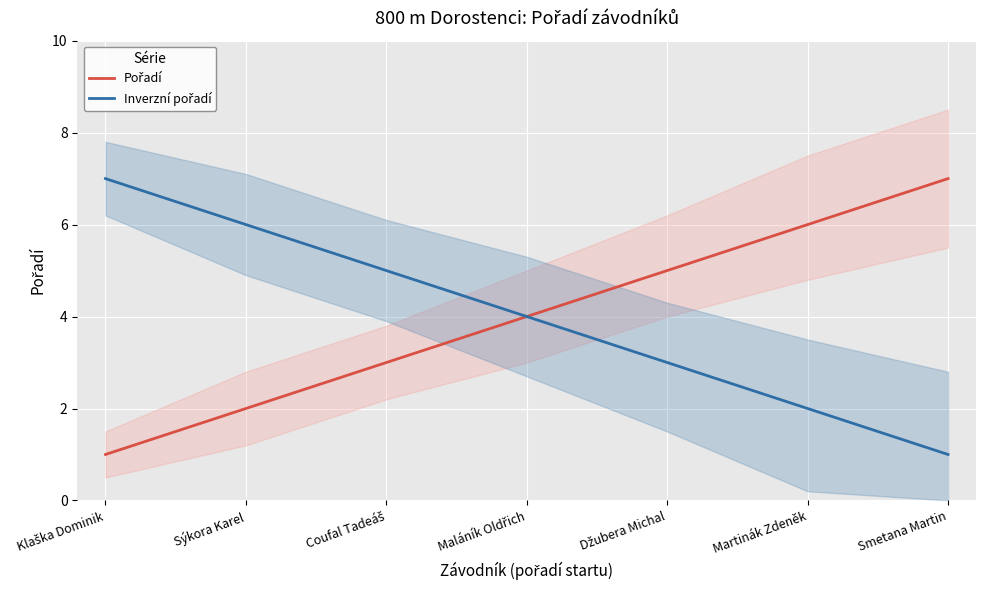

Reading left to right, extract all data points from this chart.

Pořadí: 1	2	3	4	5	6	7
Inverzní pořadí: 7	6	5	4	3	2	1